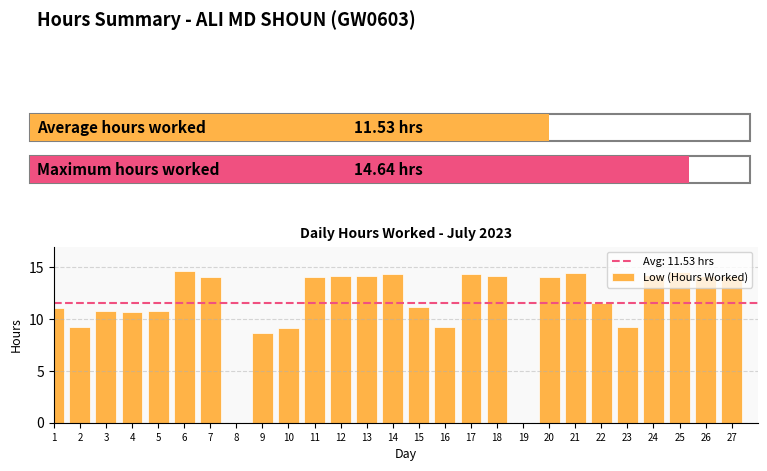

The chart shows a value of 6.7 at 14. True or false?

False